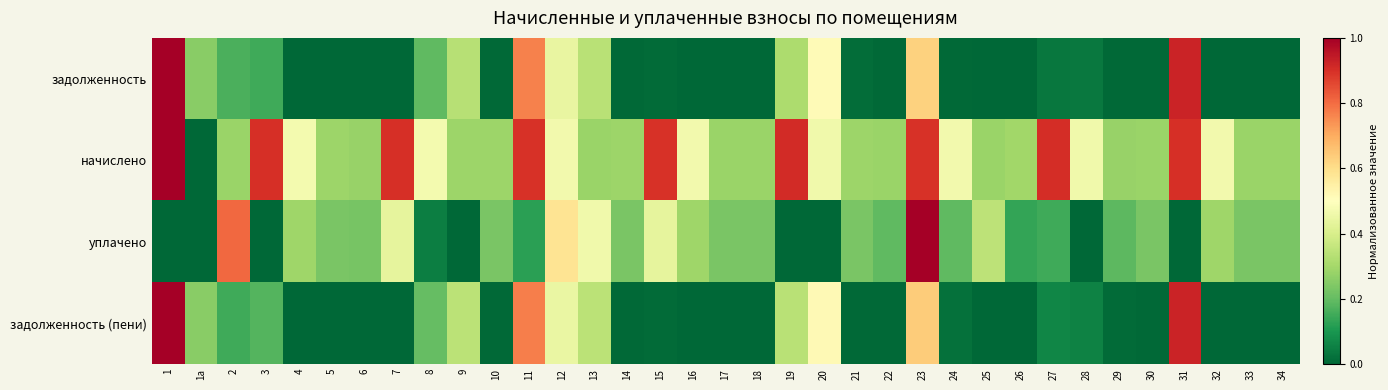

Which series has the largest range (max minus min)?

задолженность